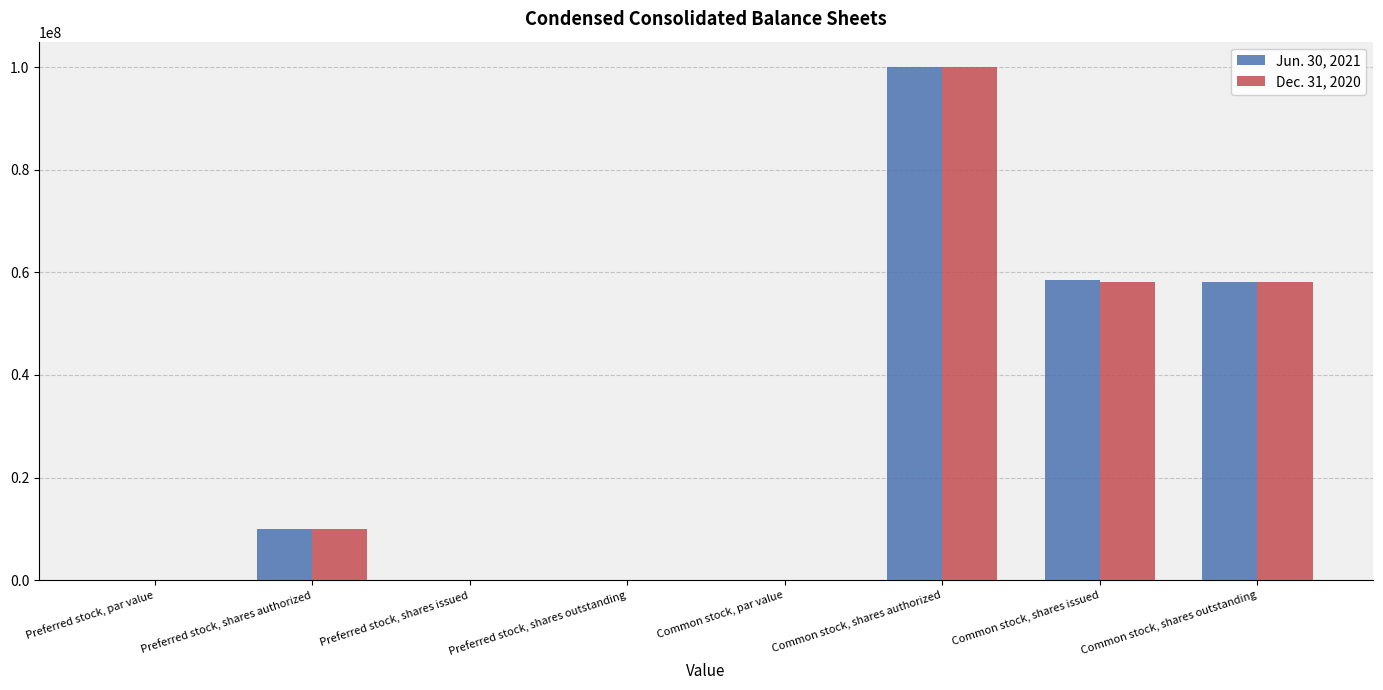

Are the bars horizontal?

No